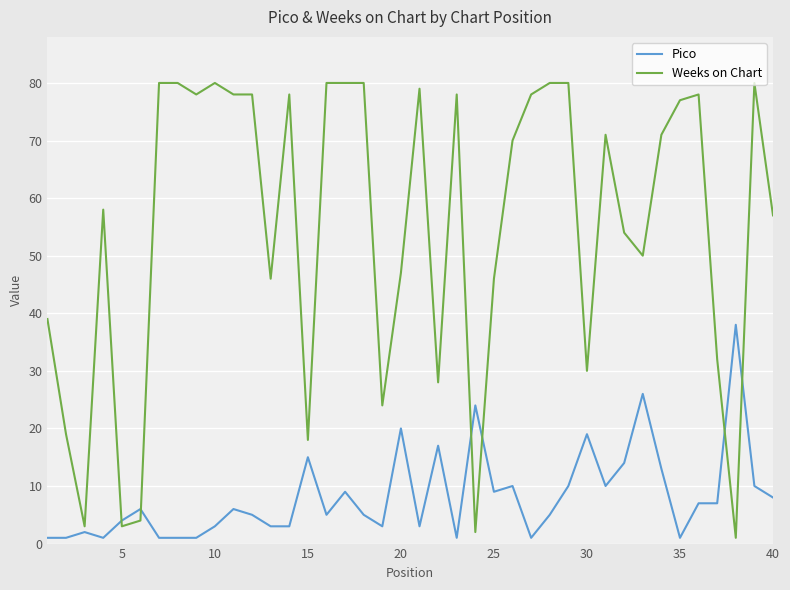

What is the highest value of the Pico series?

38